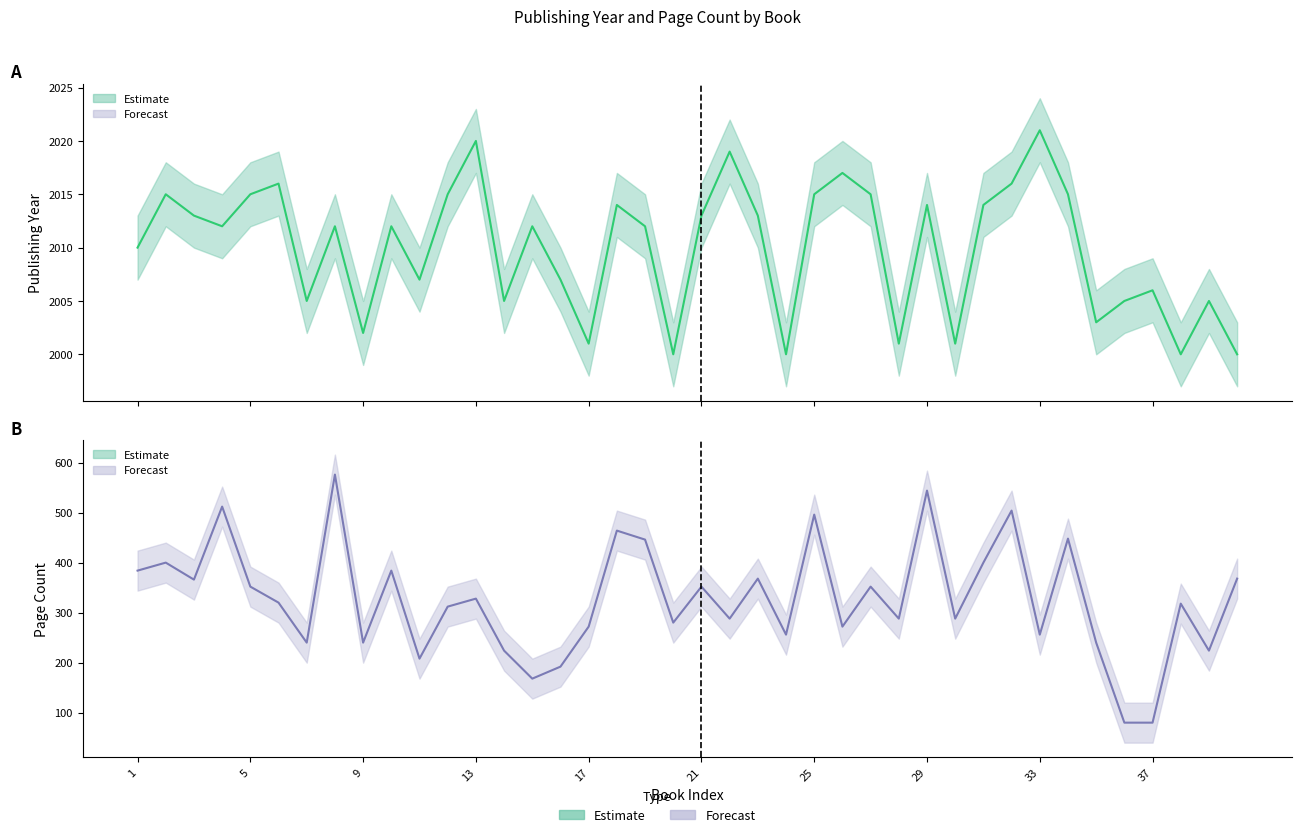

How many lines are shown in the chart?

2